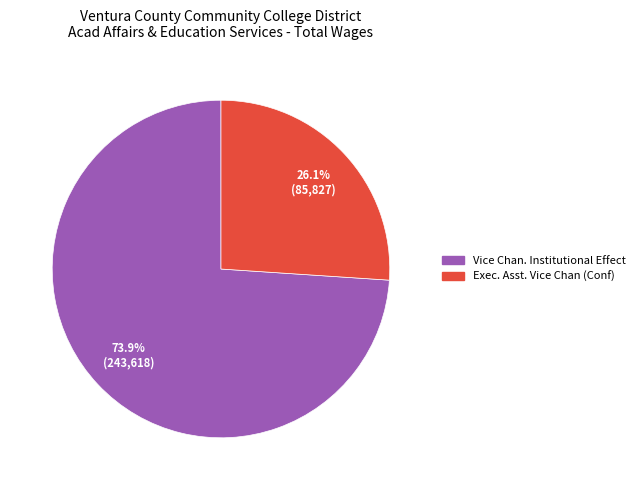

Approximately how many times larger is the value at Vice Chan. Institutional Effect compared to Exec. Asst. Vice Chan (Conf)?

2.8